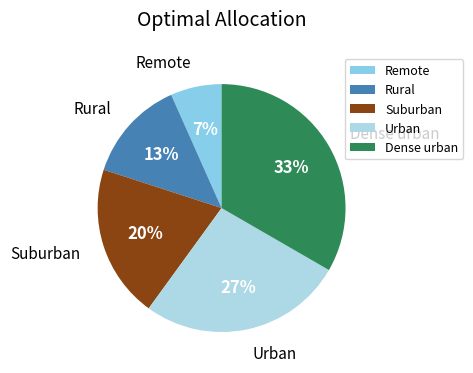

Which category has the biggest portion of the pie?

Dense urban